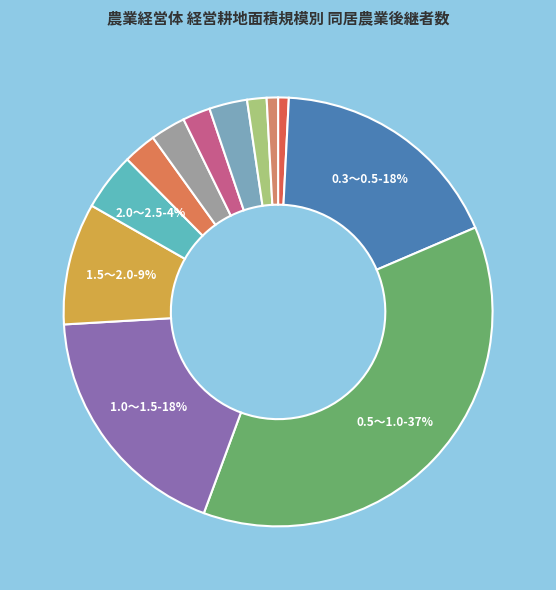

Which category has the smallest portion of the pie?

0.3ha未満